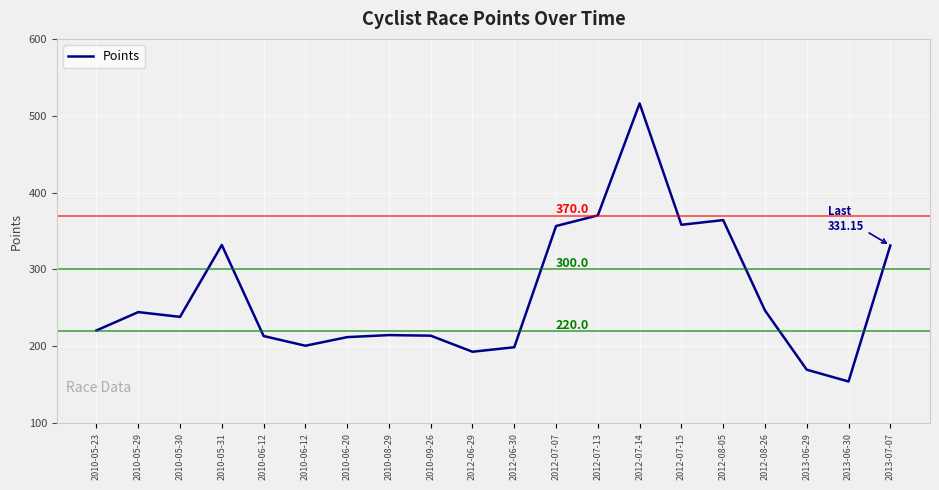

Does the chart have visible grid lines?

Yes